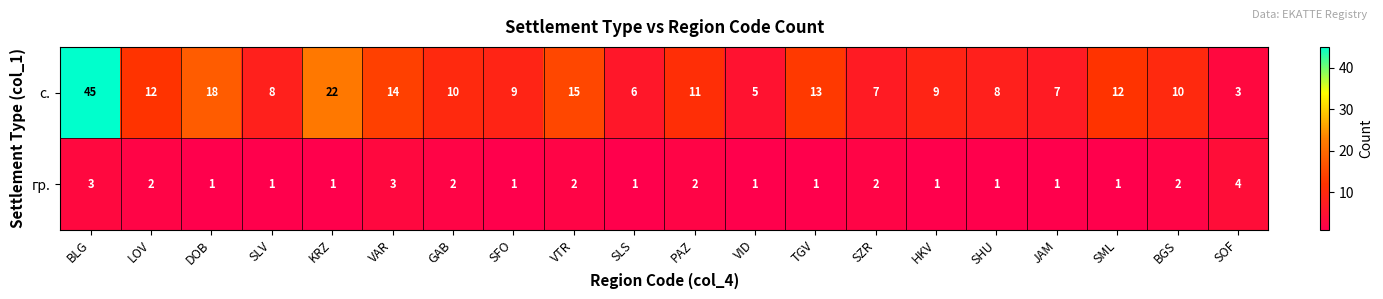

Which category has the lowest value in the с. series?

SOF